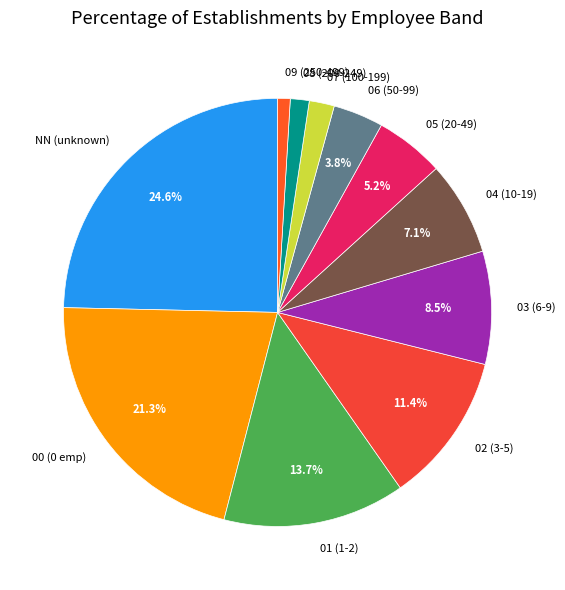

Is it true that 06 is 4% of the pie?

True